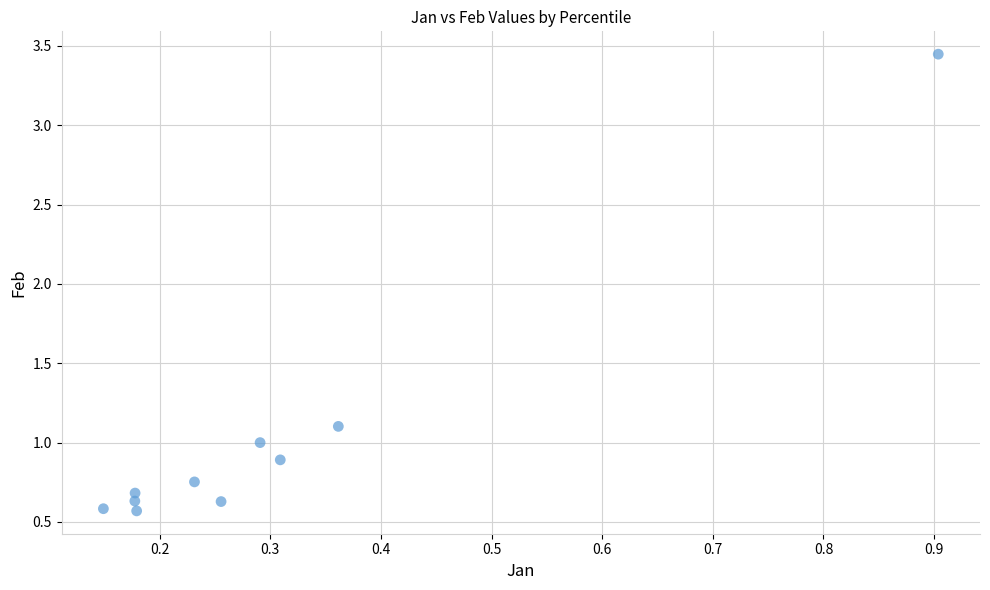

What is the average X value?

0.3